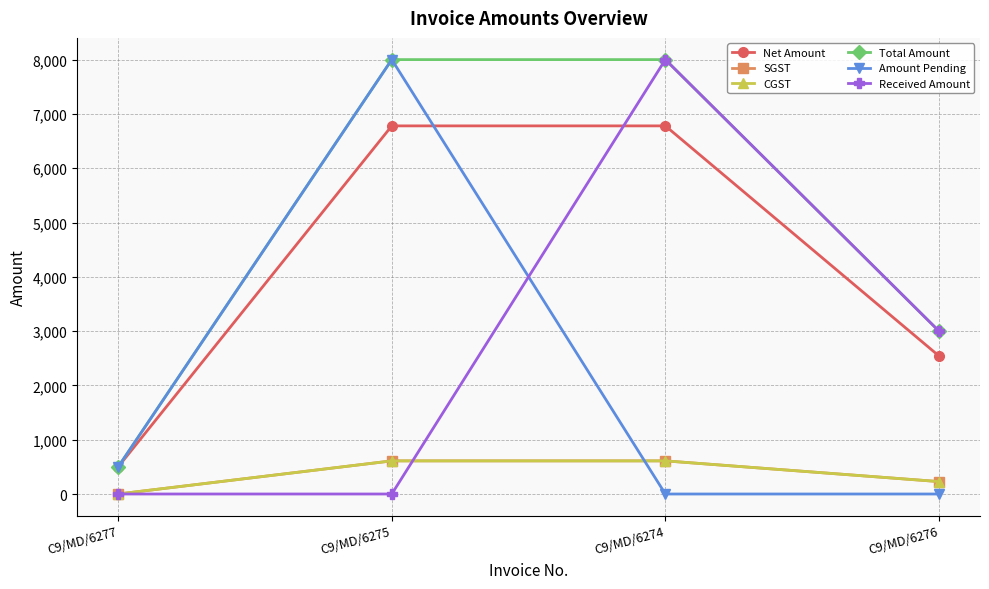

Is this an area chart (filled region under the line)?

No